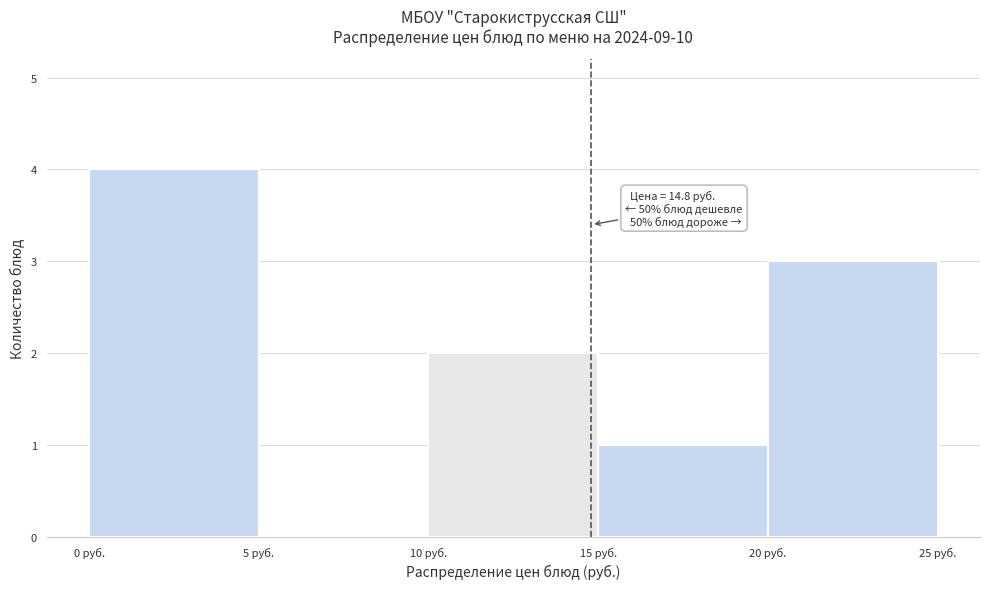

Over which range of the x-axis is the bar tallest?

0 to 5